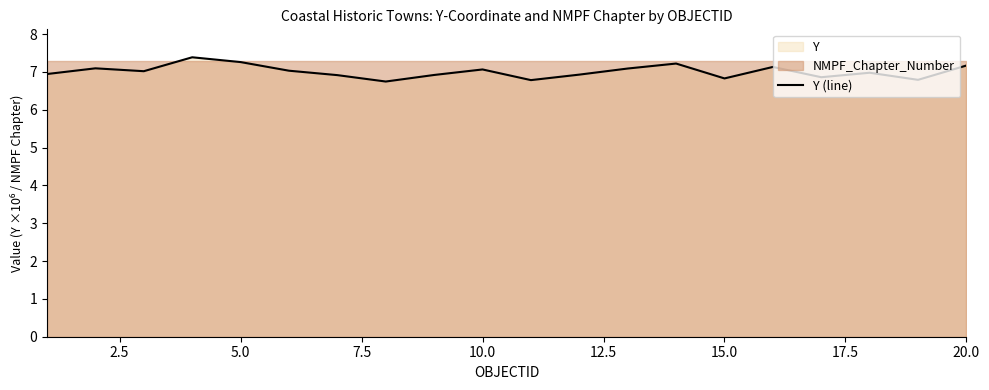

The value of Y (line) at 5.0 is 3.7. True or false?

False